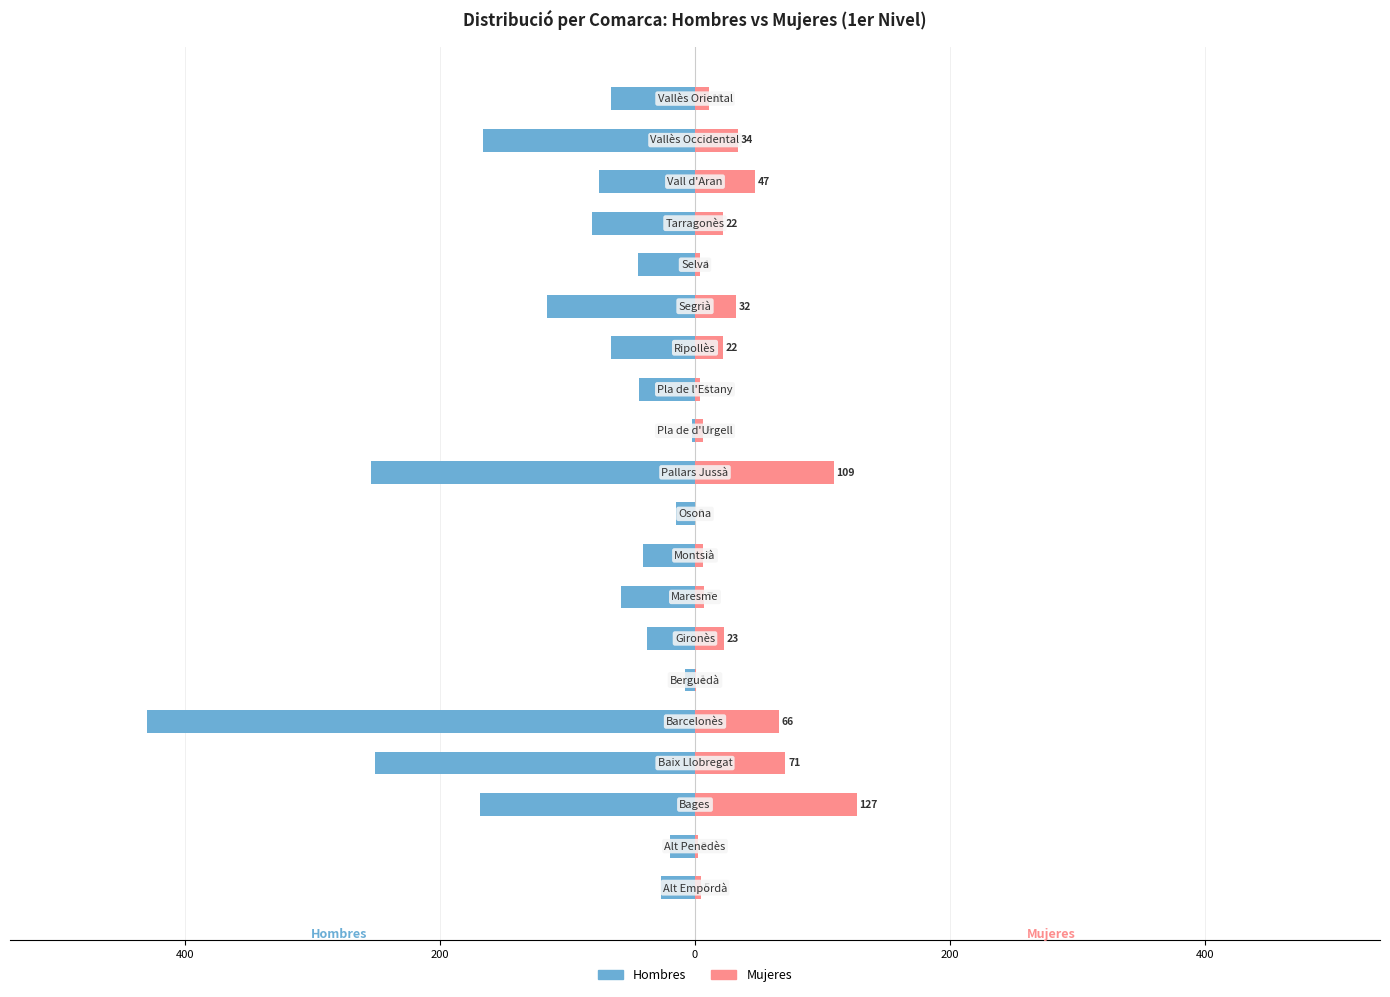

What are all the series names shown in the legend?

Hombres, Mujeres